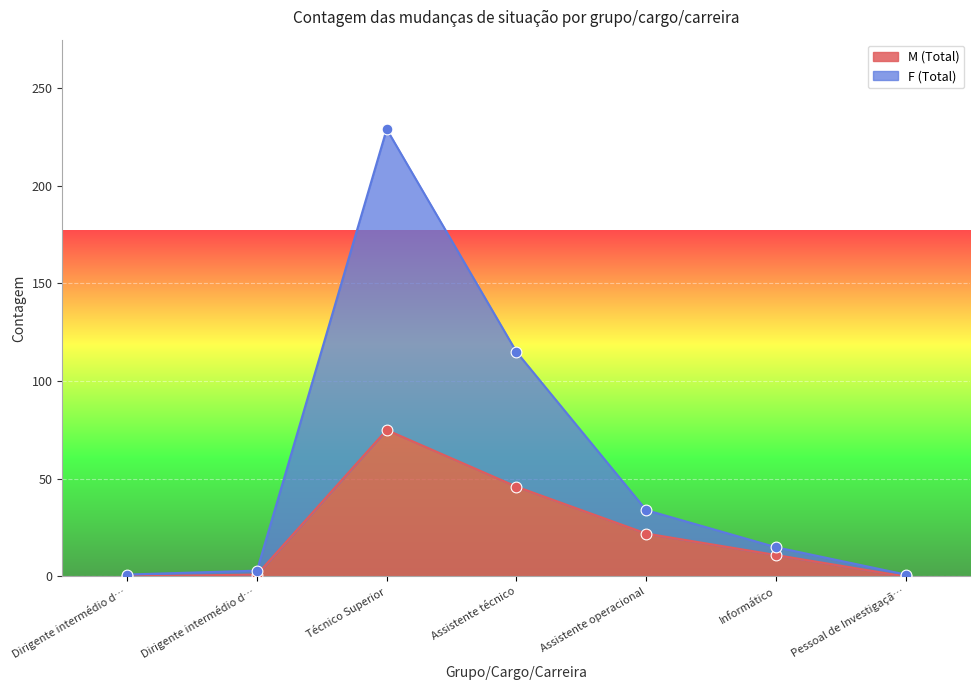

Which series has the widest spread of Y values?

F (Total)